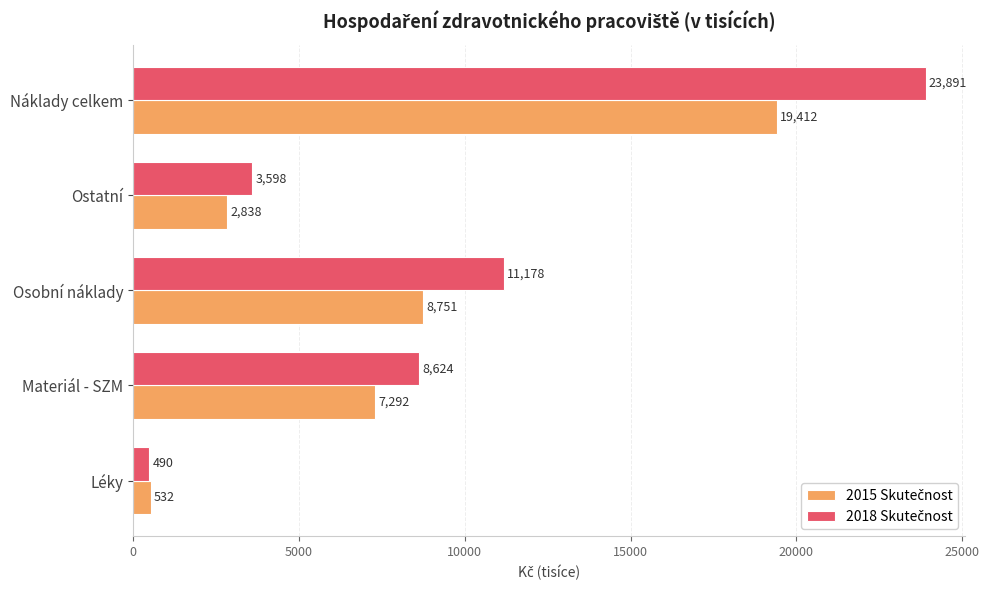

Which label corresponds to the smallest value in the chart?

Léky